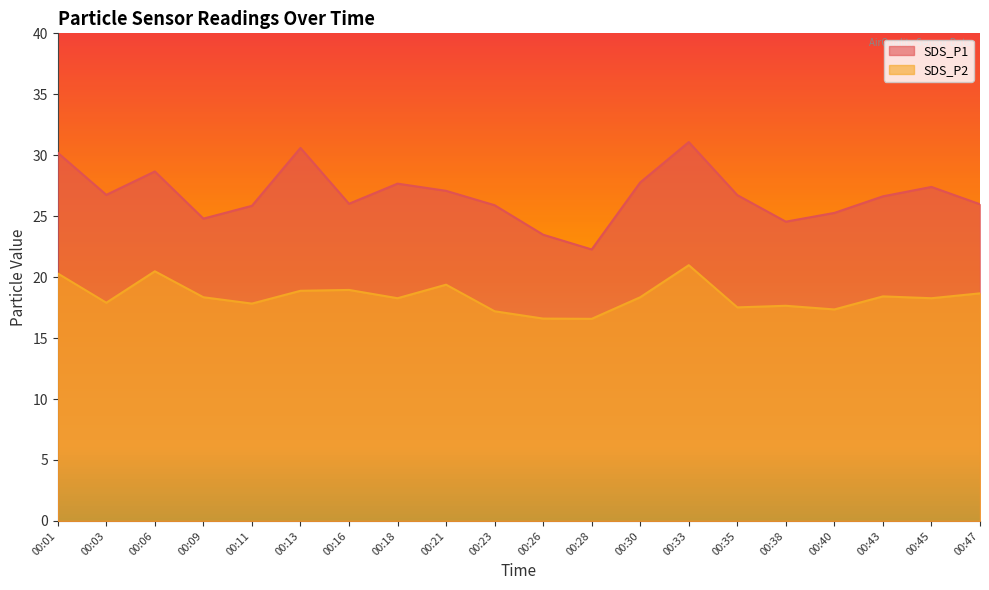

List the labels in order of SDS_P1 value, smallest first.

00:28, 00:26, 00:38, 00:09, 00:40, 00:11, 00:23, 00:47, 00:16, 00:43, 00:35, 00:03, 00:21, 00:45, 00:18, 00:30, 00:06, 00:01, 00:13, 00:33